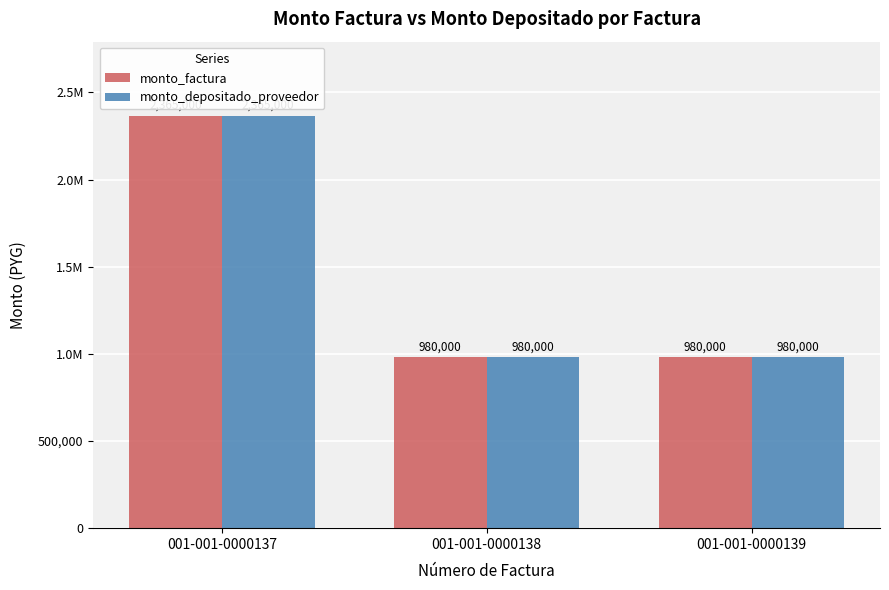

Does the chart contain stacked bars?

No